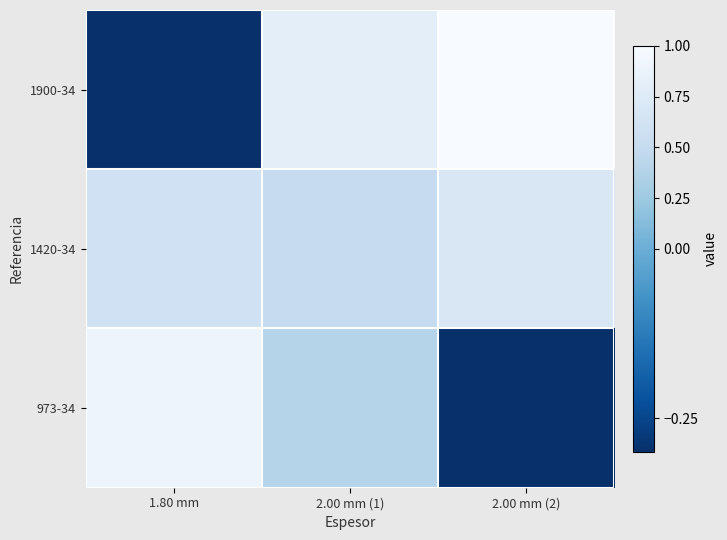

Reading left to right, transcribe all the data shown in this chart.

1900-34: 1.80 mm=-0.3	2.00 mm (1)=0.8	2.00 mm (2)=1.0
1420-34: 1.80 mm=0.6	2.00 mm (1)=0.5	2.00 mm (2)=0.7
973-34: 1.80 mm=0.9	2.00 mm (1)=0.4	2.00 mm (2)=-0.3